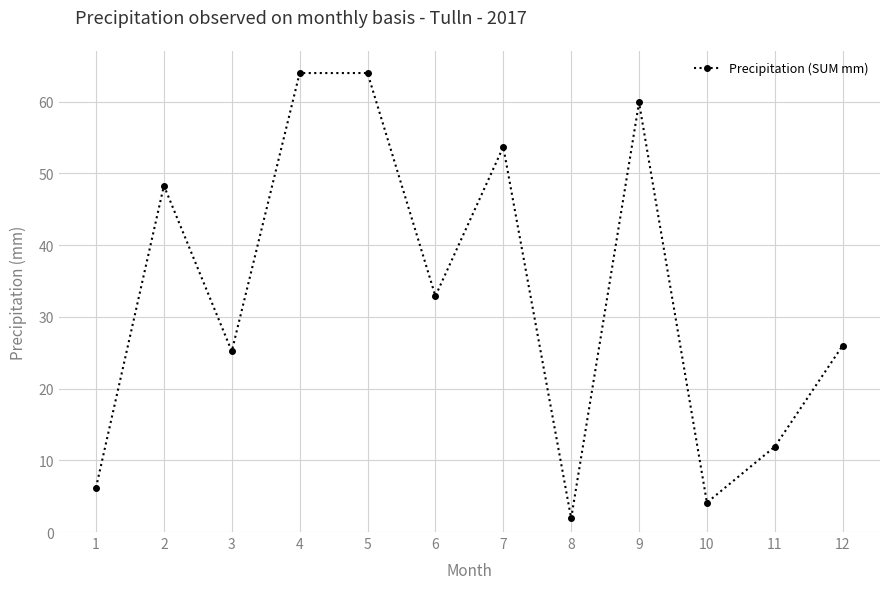

What is the minimum value shown in the chart?

1.9